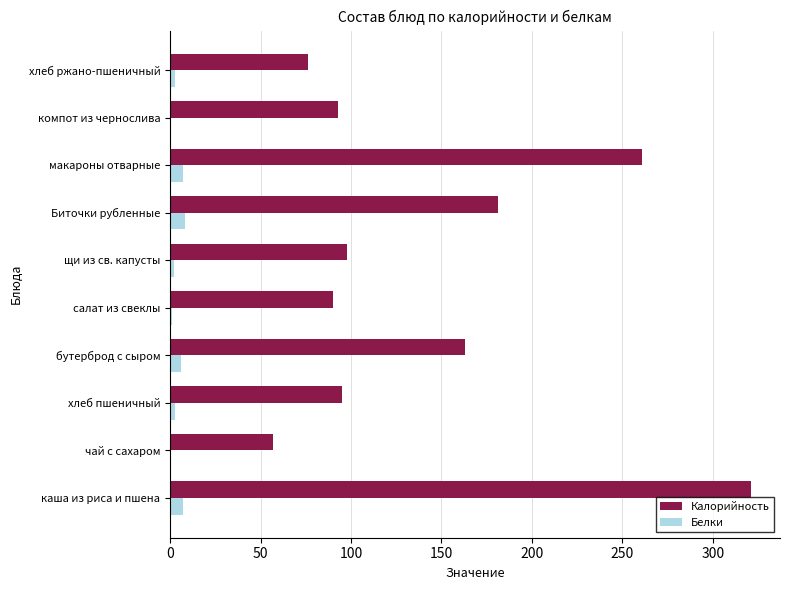

What is the total value across all series at макароны отварные?

268